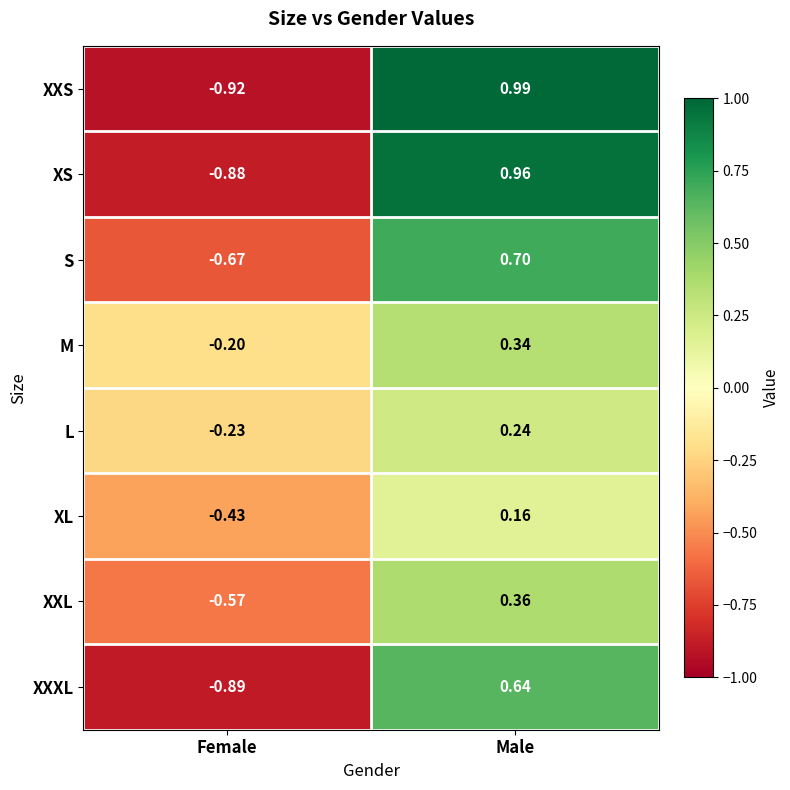

Rank the series at Female from highest to lowest value.

M, L, XL, XXL, S, XS, XXXL, XXS